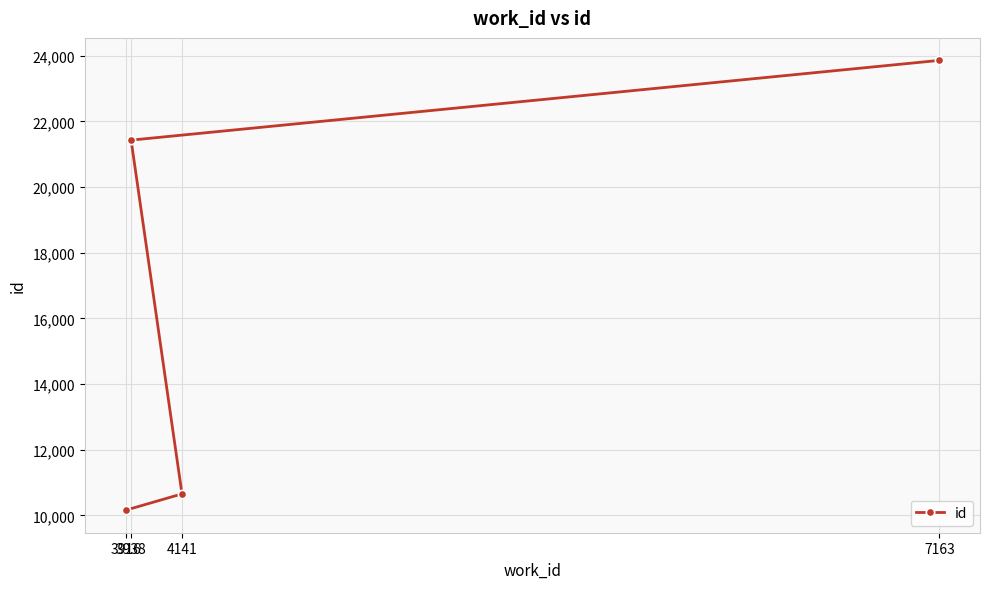

Reading left to right, transcribe all the data shown in this chart.

3916=10160	3938=21432	4141=10658	7163=23861